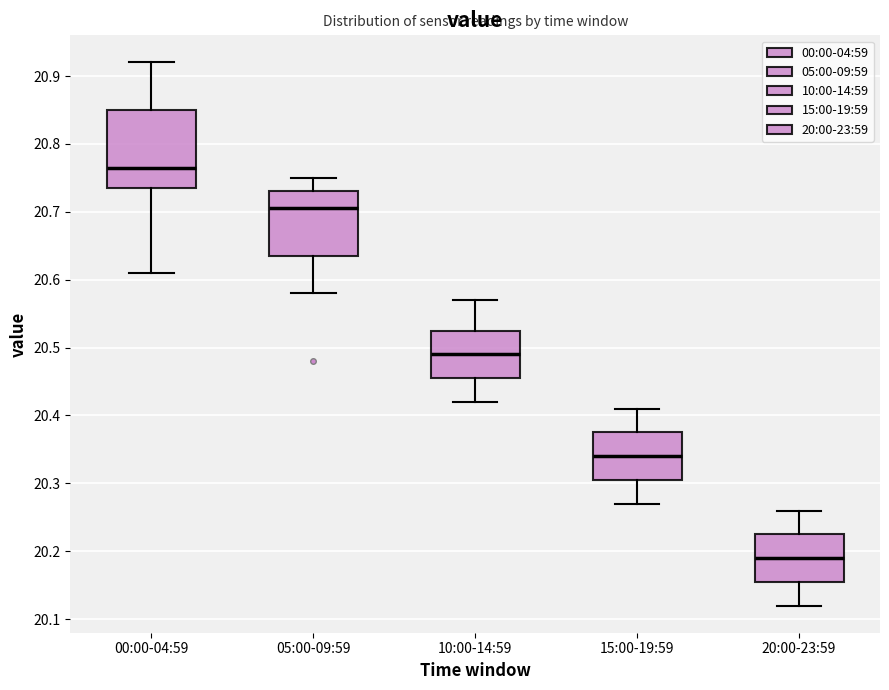

Reading left to right, read every box against the y-axis: the position of its median line, the range the box covers, and the ends of its whiskers. The values are not printed on the chart, so give them approximately, as read against the axis.

00:00-04:59: median 20.77, box 20.74 to 20.85, whiskers 20.61 to 20.92
05:00-09:59: median 20.71, box 20.64 to 20.73, whiskers 20.58 to 20.75
10:00-14:59: median 20.49, box 20.46 to 20.53, whiskers 20.42 to 20.57
15:00-19:59: median 20.34, box 20.31 to 20.38, whiskers 20.27 to 20.41
20:00-23:59: median 20.19, box 20.16 to 20.23, whiskers 20.12 to 20.26